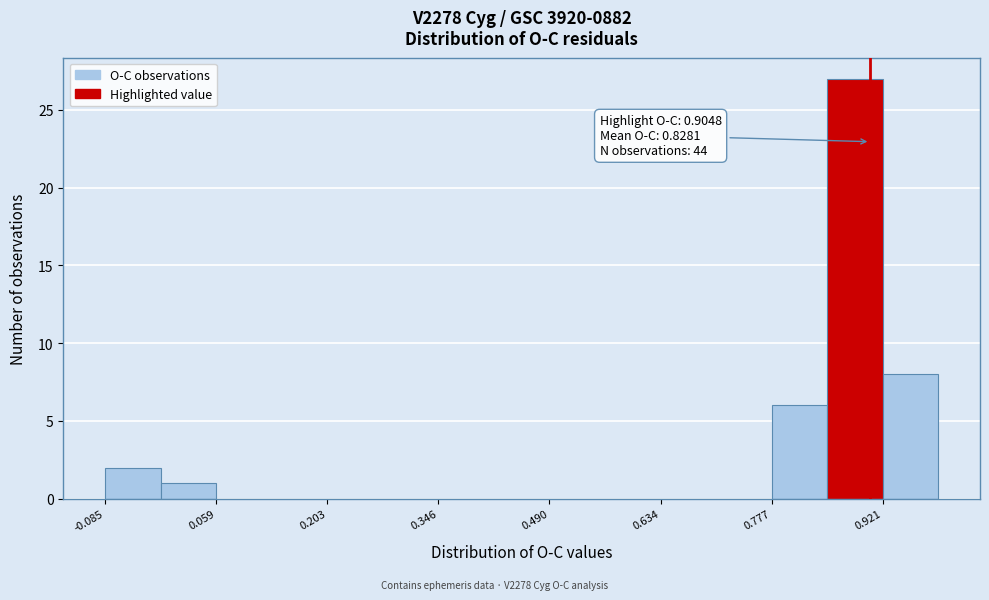

Read against the x-axis, roughly where is the centre of the tallest bar?

0.88